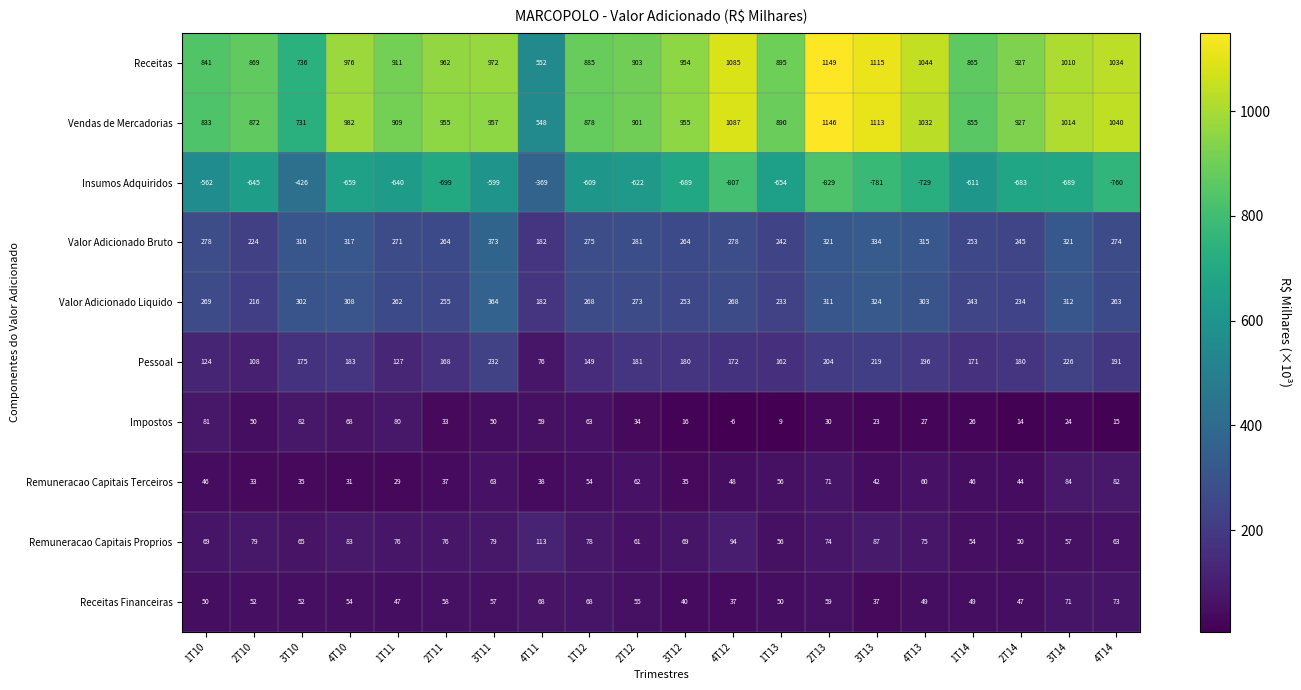

Which series has the largest range (max minus min)?

Vendas de Mercadorias